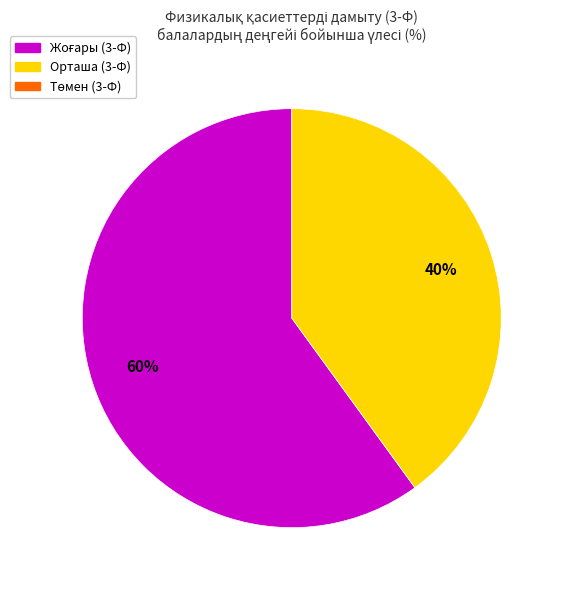

Is there a majority slice in this chart?

Yes